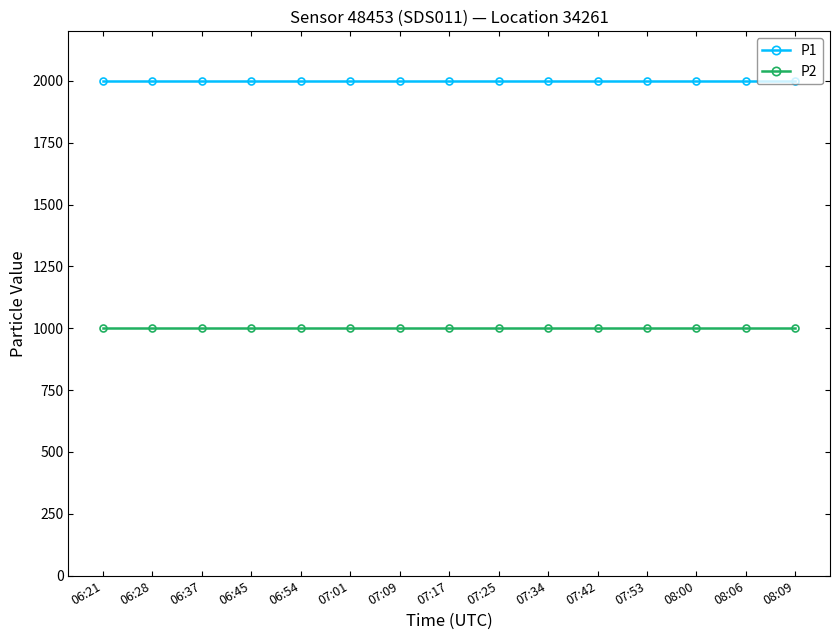

Does the chart have visible grid lines?

No